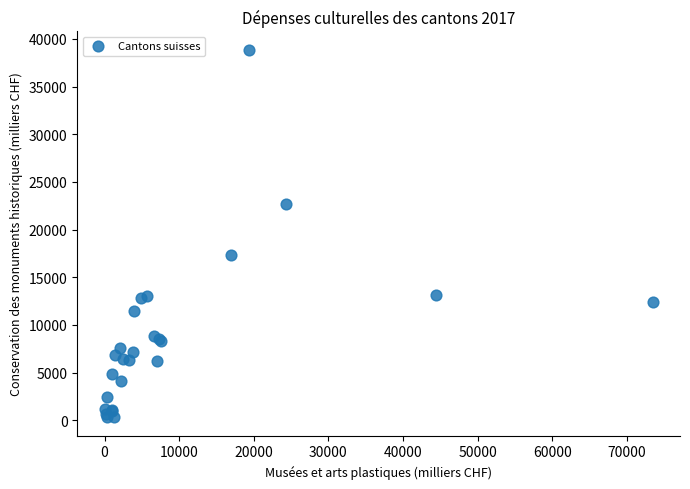

What Y value in the scatter plot is closest to 19580?

17369.6